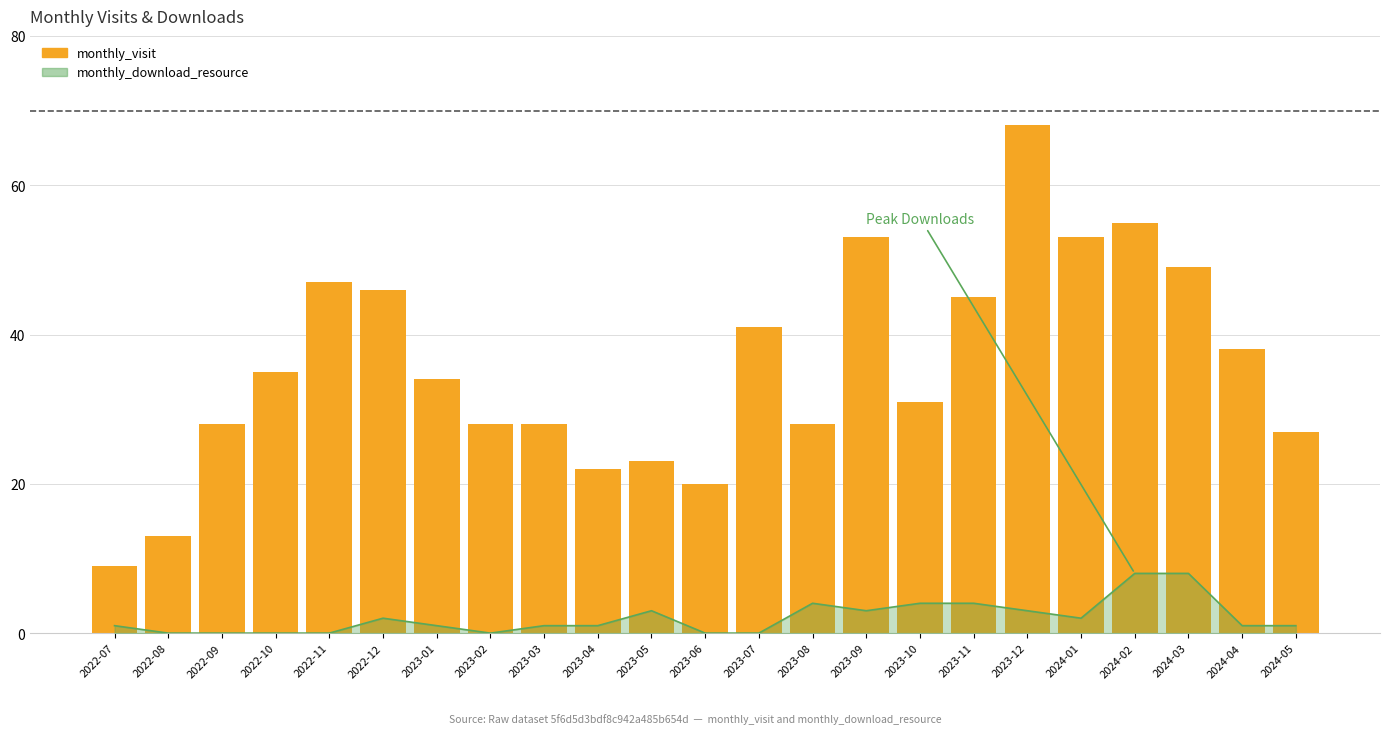

What value does the data have at 2022-12?

46